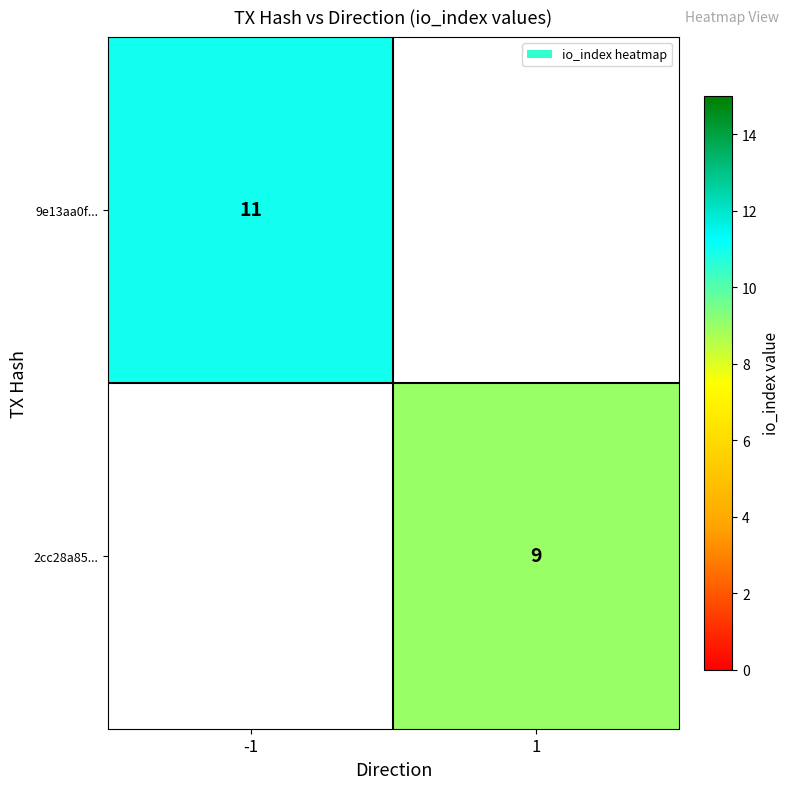

Which has a higher value, 1 or -1?

-1